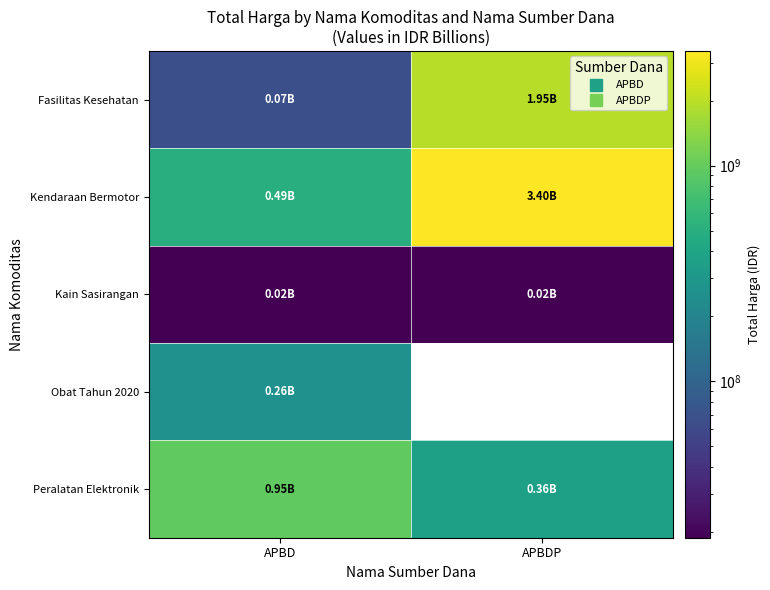

At which category is the sum across all series the highest?

APBDP